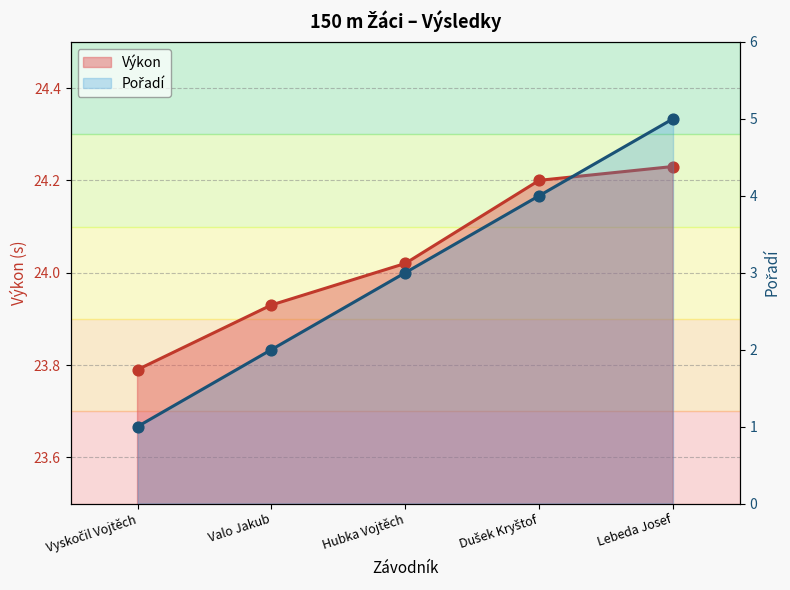

At how many categories does at least one series exceed 23?

5